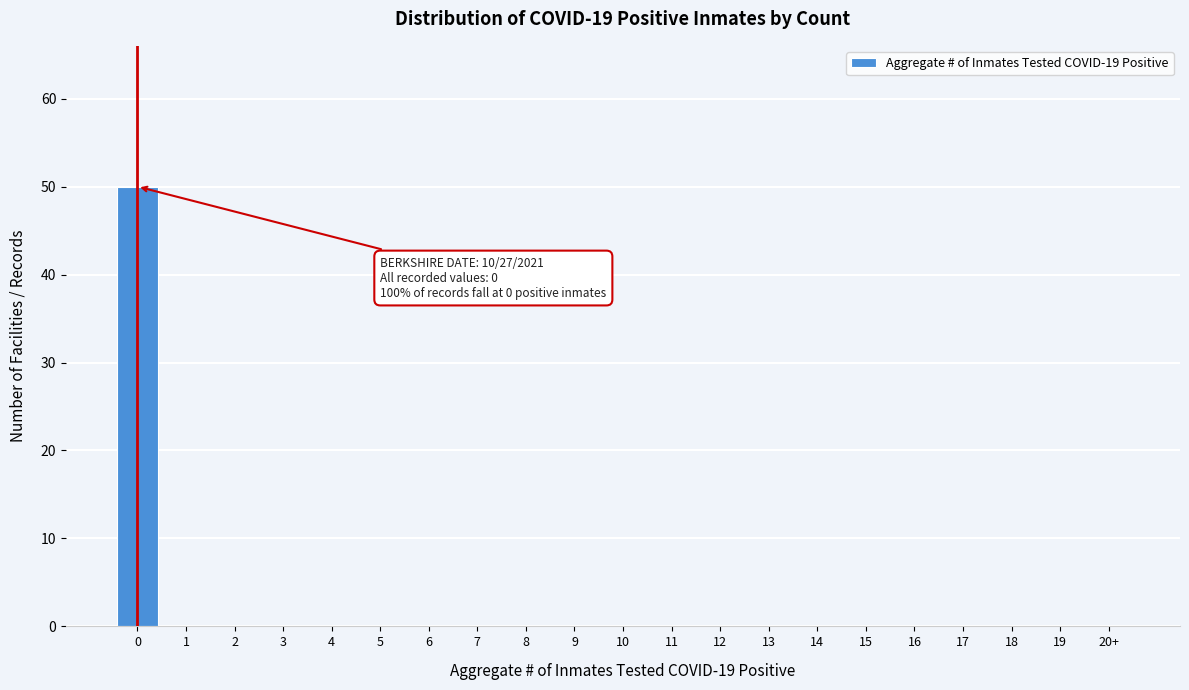

Reading right to left, transcribe all the data shown in this chart.

20+=0	19=0	18=0	17=0	16=0	15=0	14=0	13=0	12=0	11=0	10=0	9=0	8=0	7=0	6=0	5=0	4=0	3=0	2=0	1=0	0=50